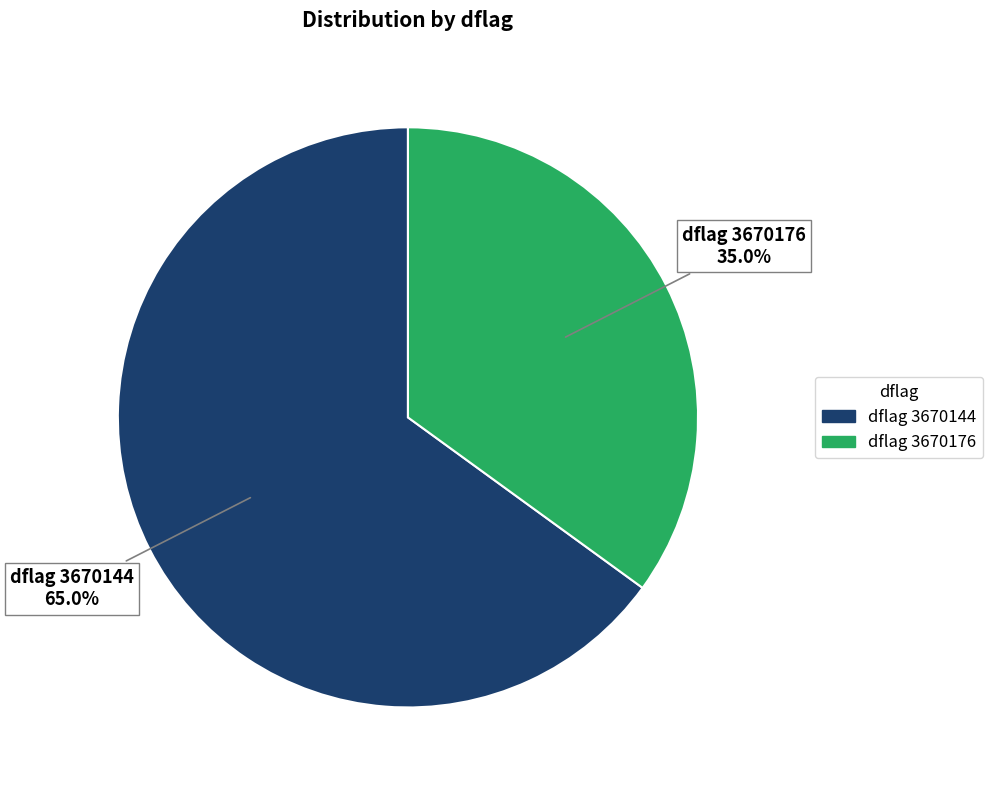

Does any single category account for the majority?

Yes